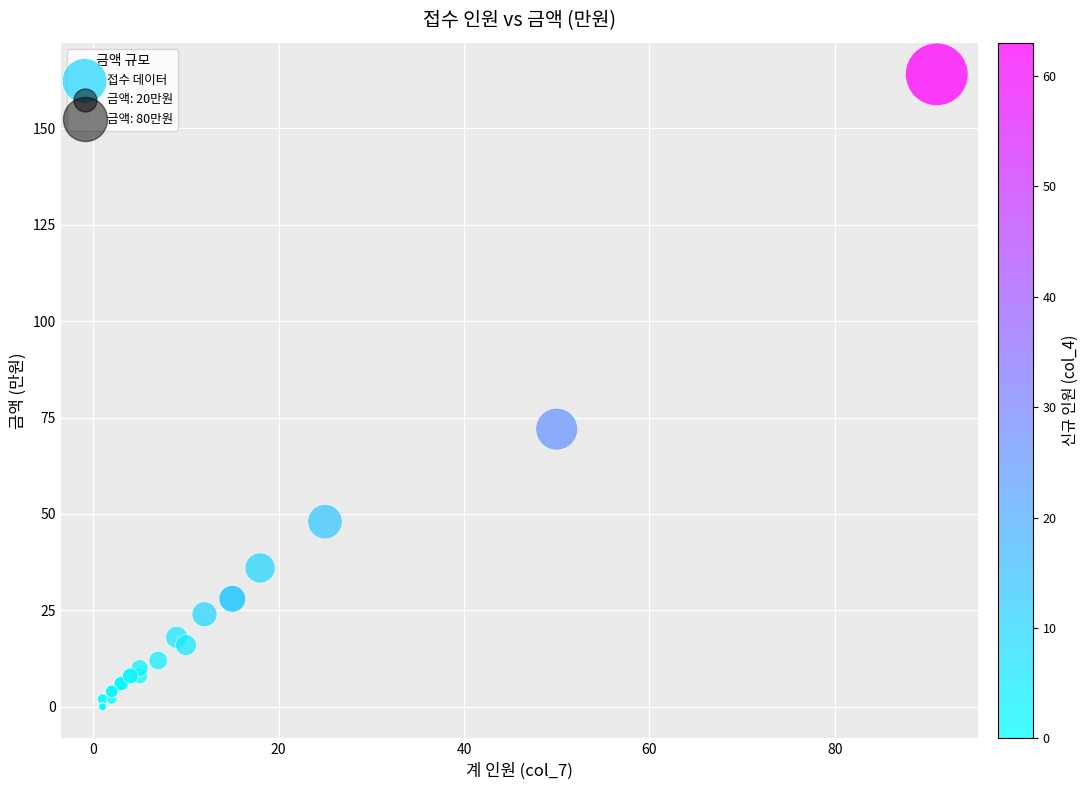

What Y value in the scatter plot is closest to 82?

72